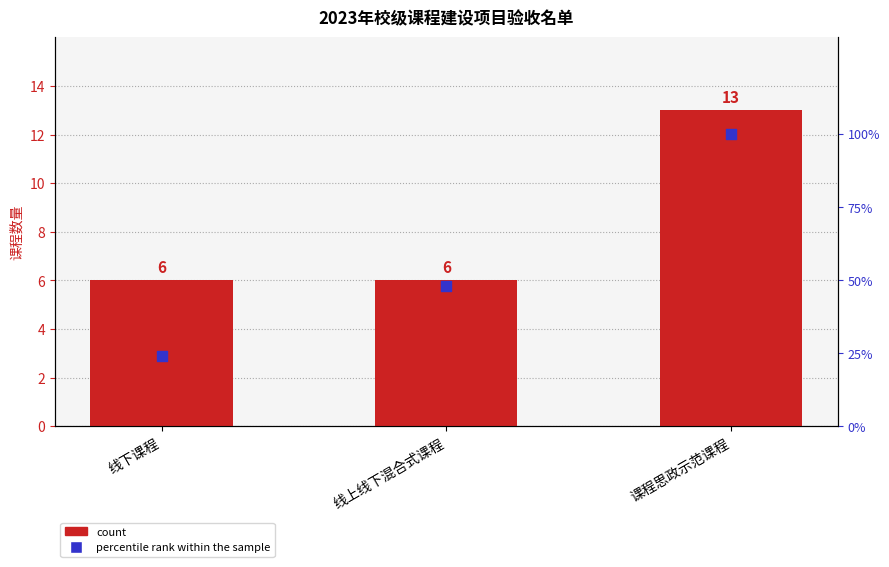

Which series reaches the minimum Y coordinate?

count